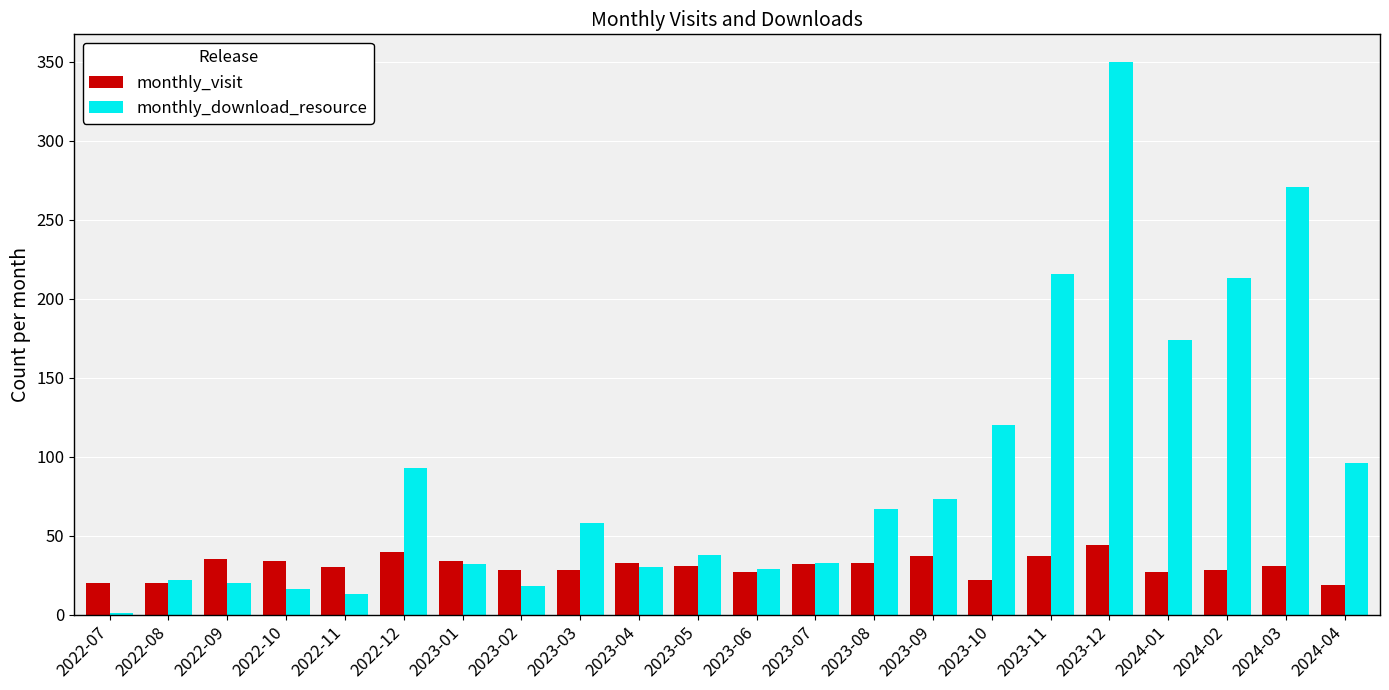

What is the total value across all series at 2024-03?

302